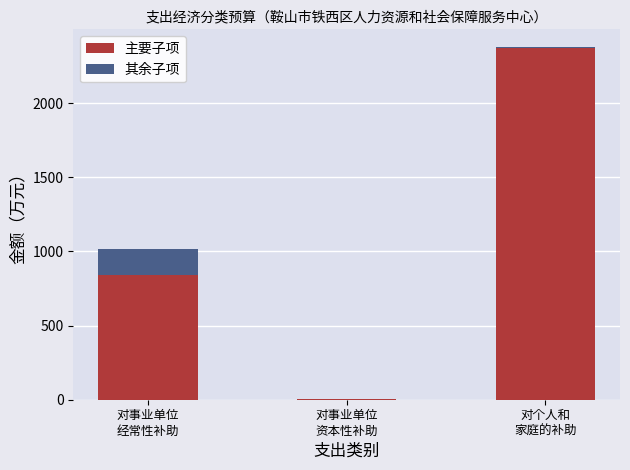

What is the maximum value for 主要子项?

2371.1